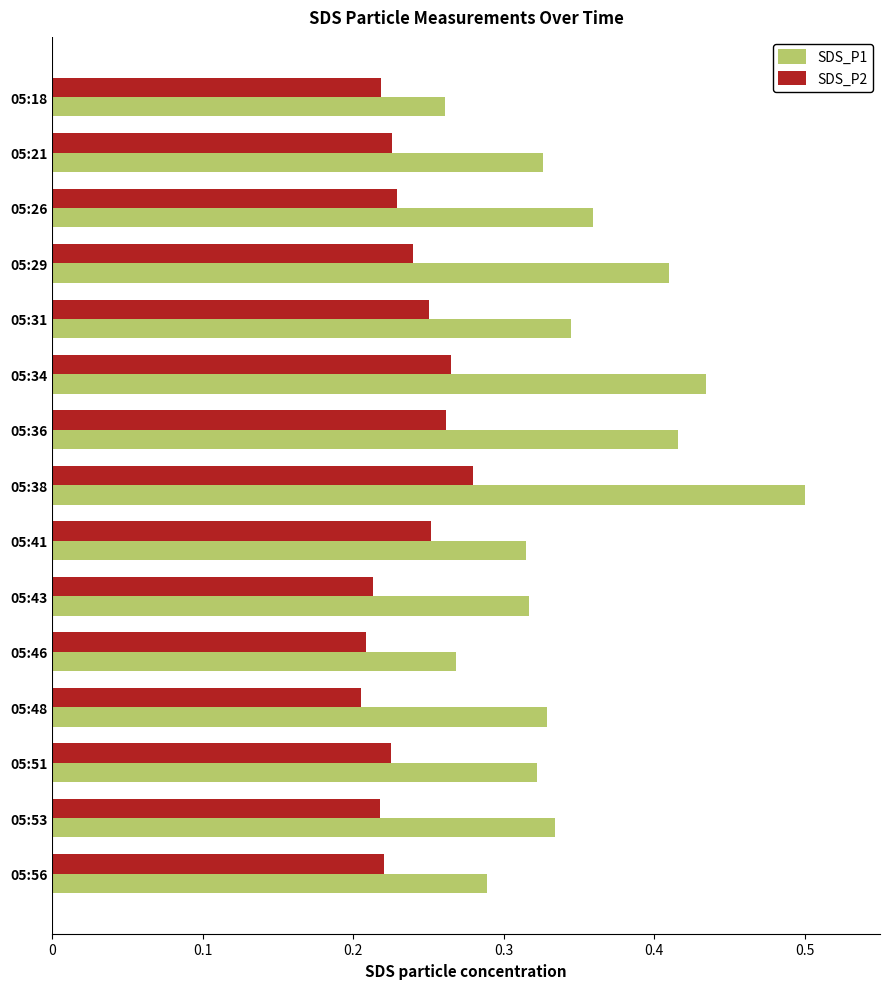

Which category has the highest value across all series?

05:38